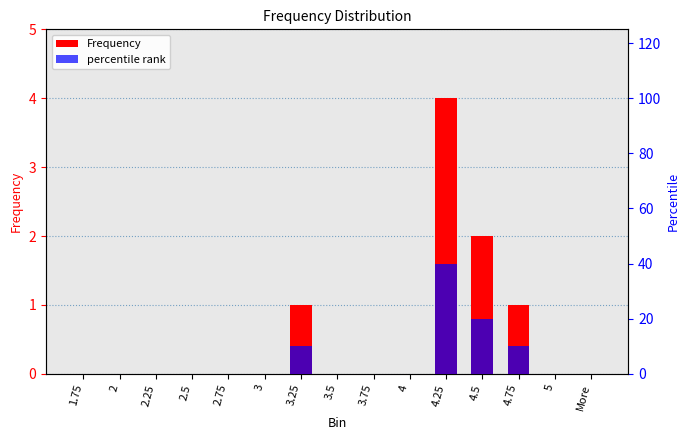

Which series changed the most between 2.75 and 4.5?

percentile rank